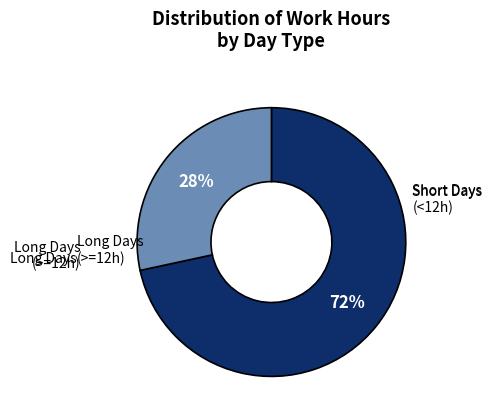

Is there a majority slice in this chart?

Yes